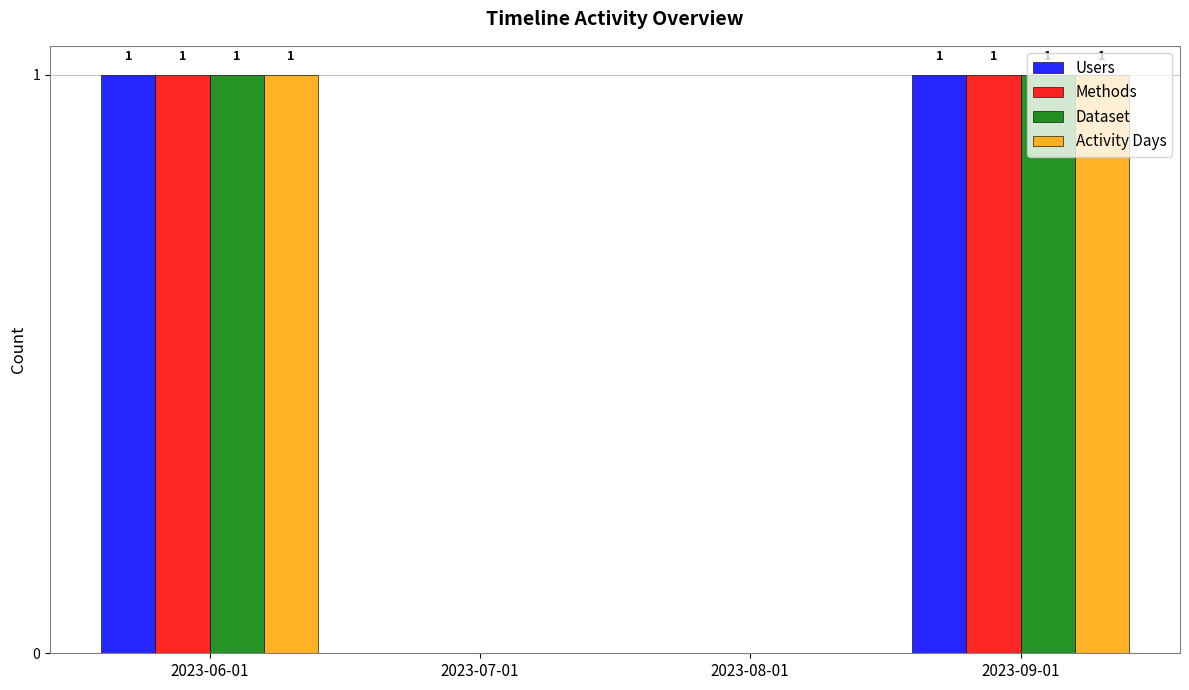

How many Methods values are between 0 and 1?

4